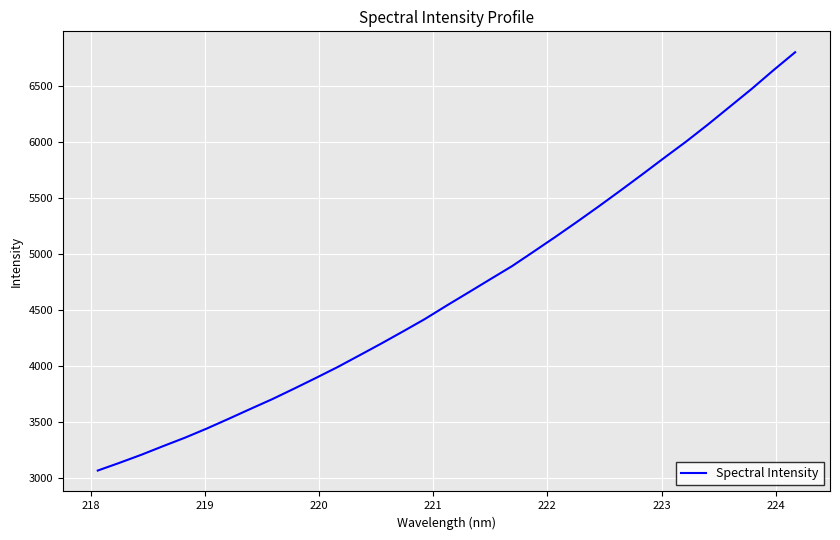

What is the smallest value displayed?

3068.7